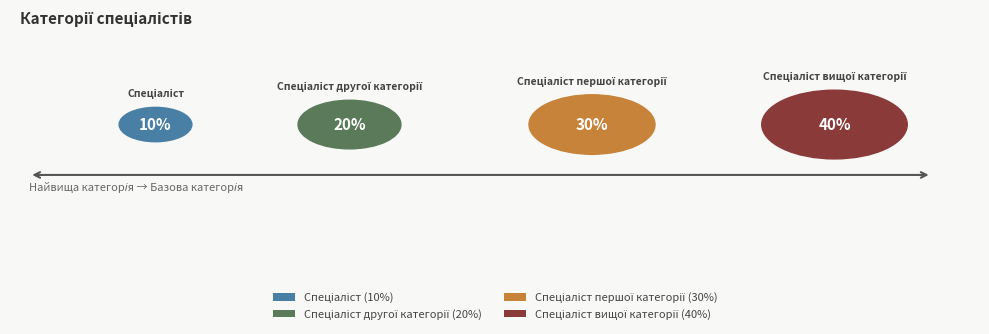

Which slice is the smallest?

Спеціаліст